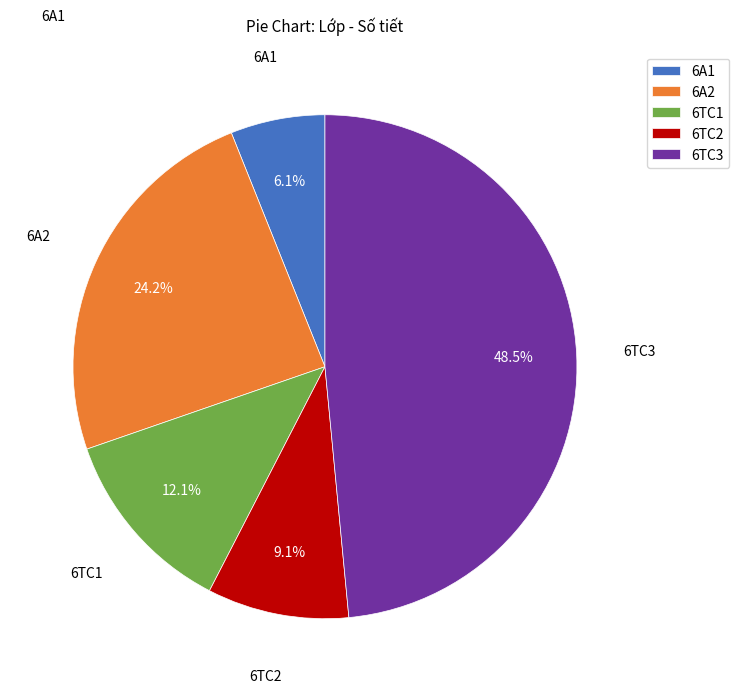

Which has a higher value, 6TC3 or 6A2?

6TC3